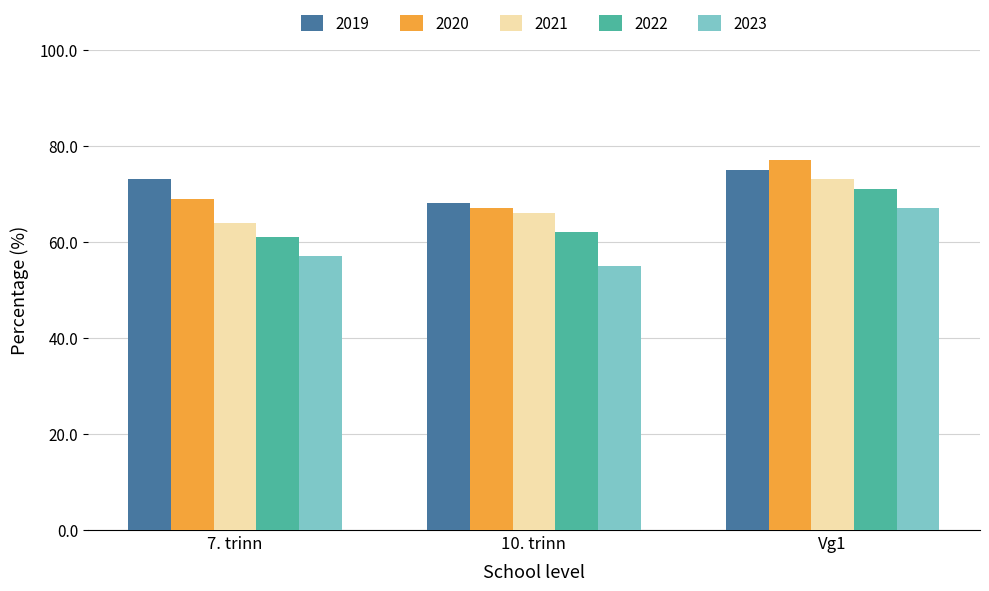

What is the label of the 3rd bar from the right?

7. trinn